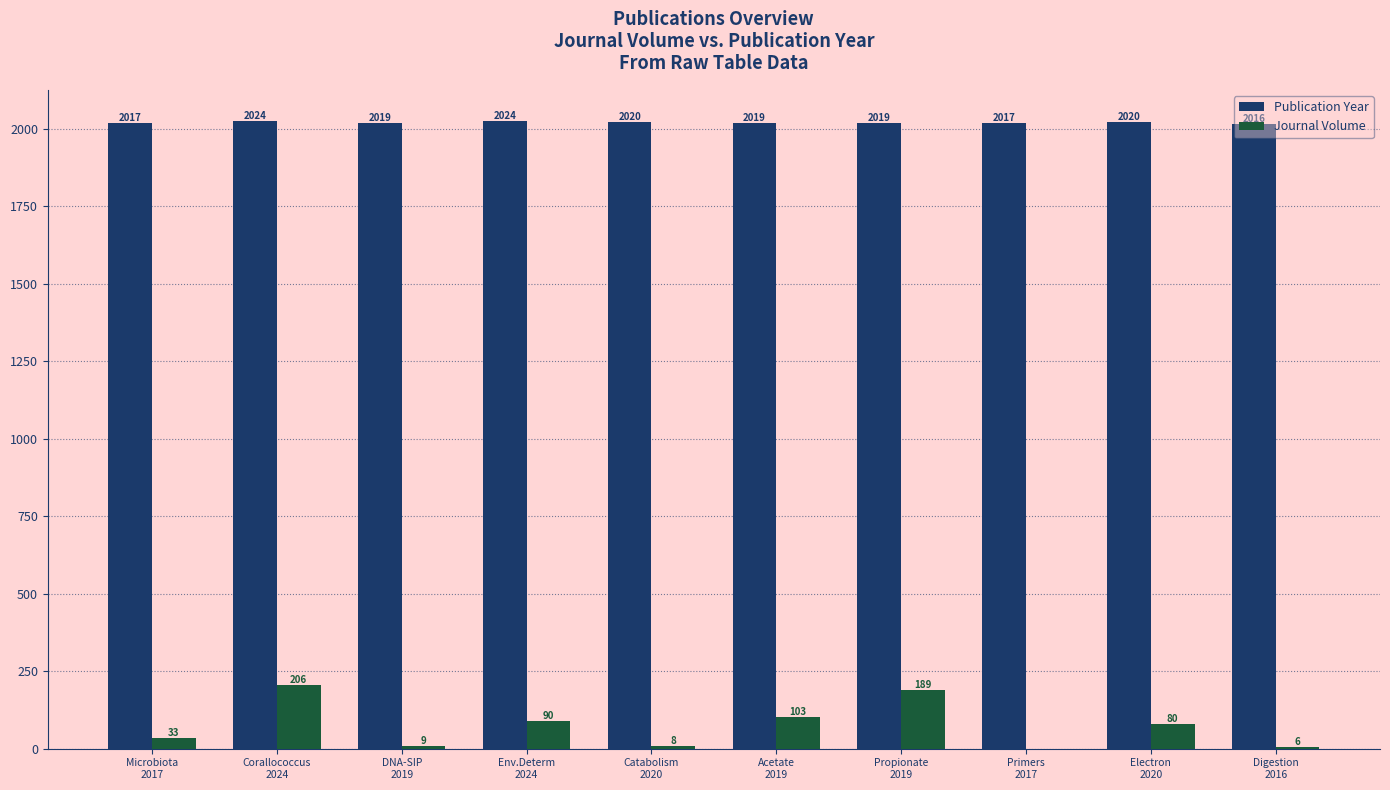

What is the sum of all Publication Year values?

20195